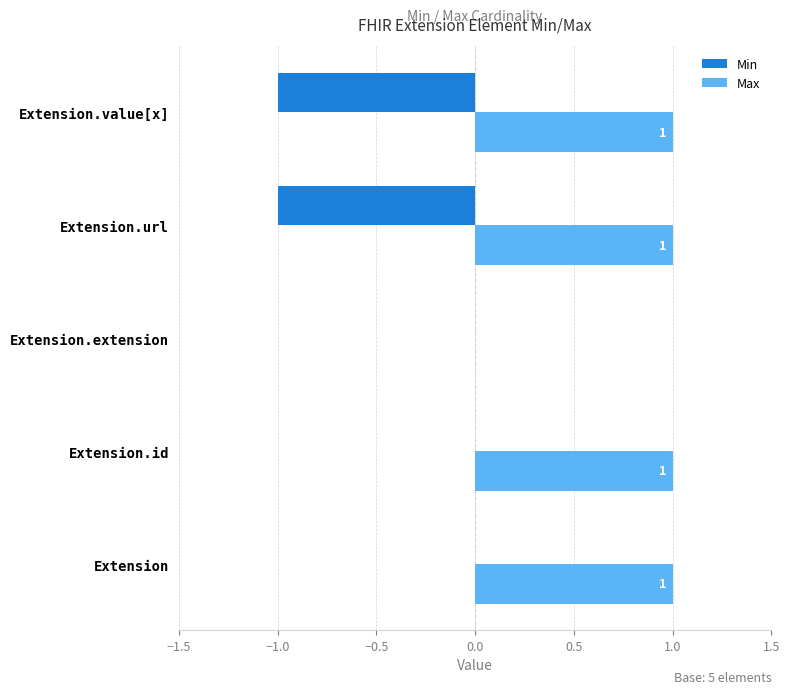

How many Max values are between 1 and 2?

4